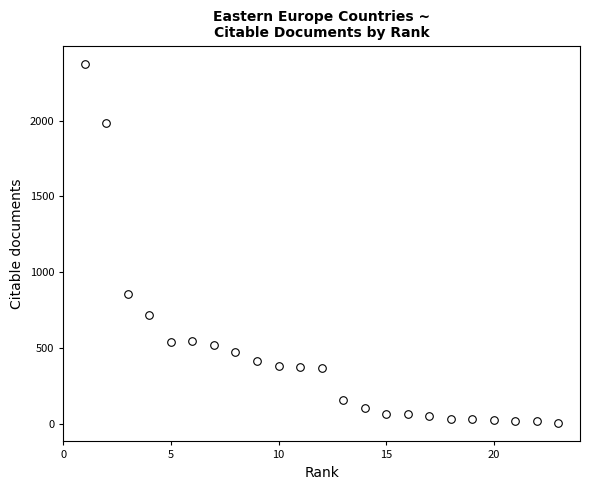

What Y value in the scatter plot is closest to 1189?

855